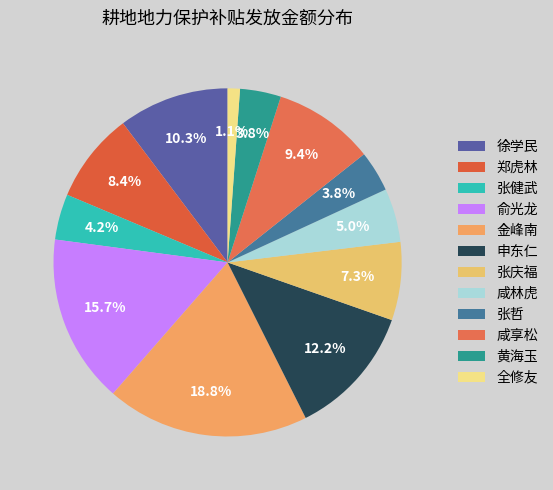

Between 金峰南 and 全修友, which is larger?

金峰南